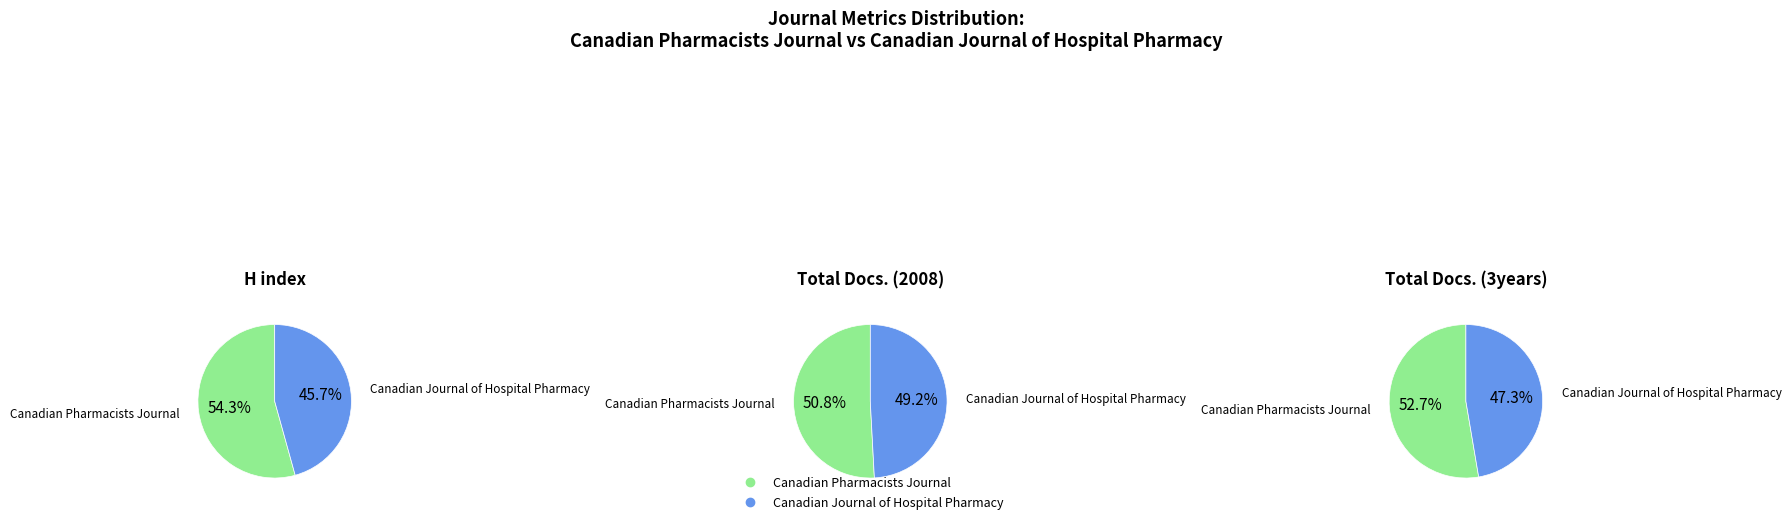

To the nearest percent, what portion does Canadian Pharmacists Journal represent?

54%